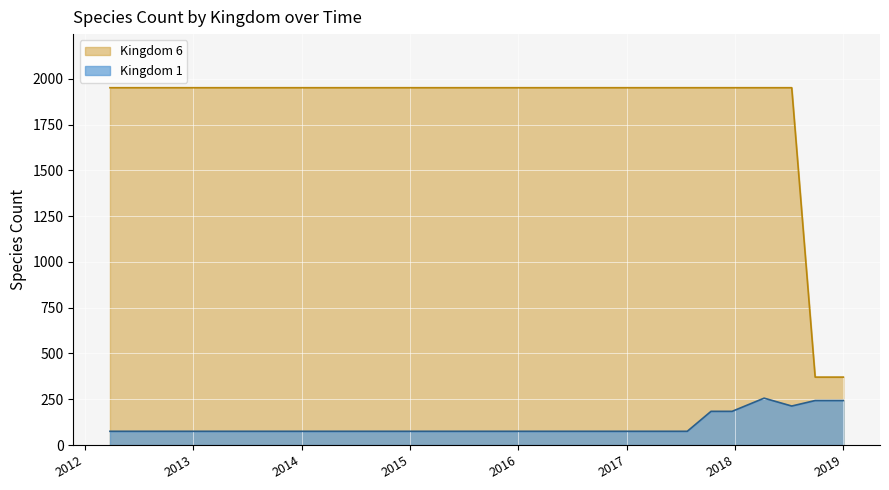

What is the smallest value displayed?

75